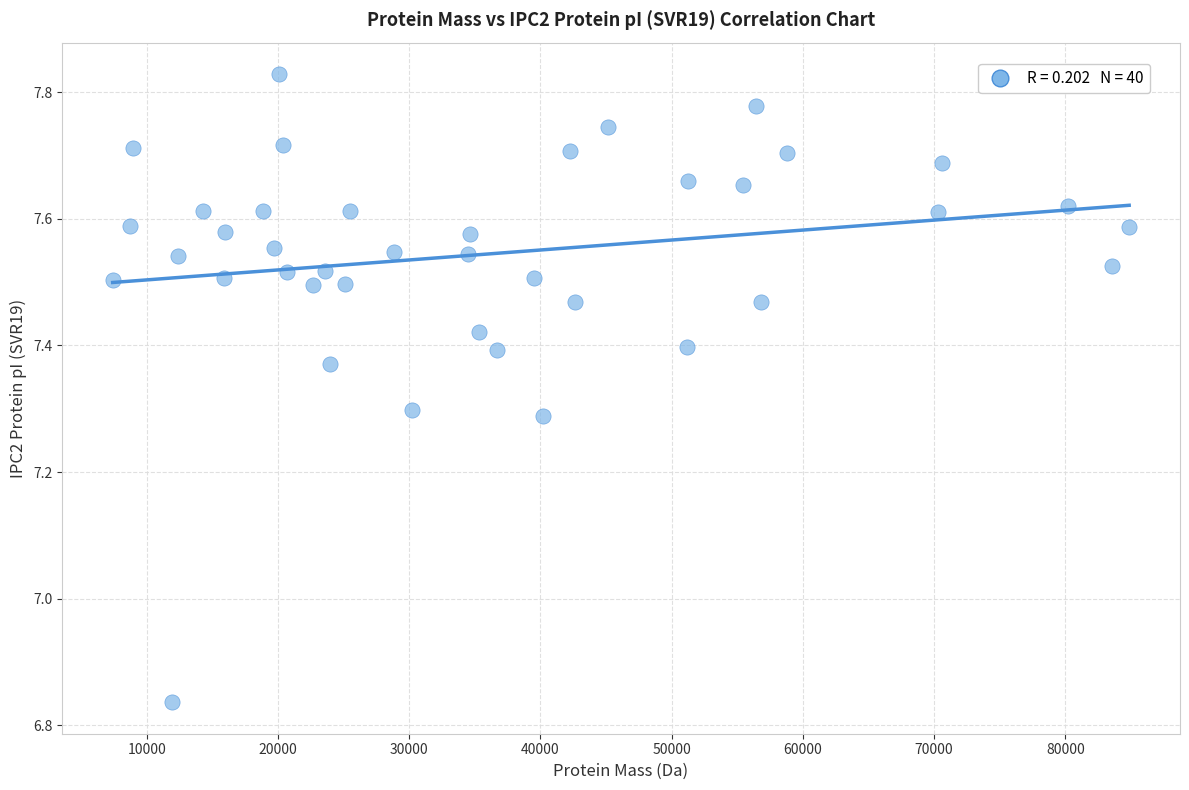

What is the range of X values (max minus min)?

77457.8